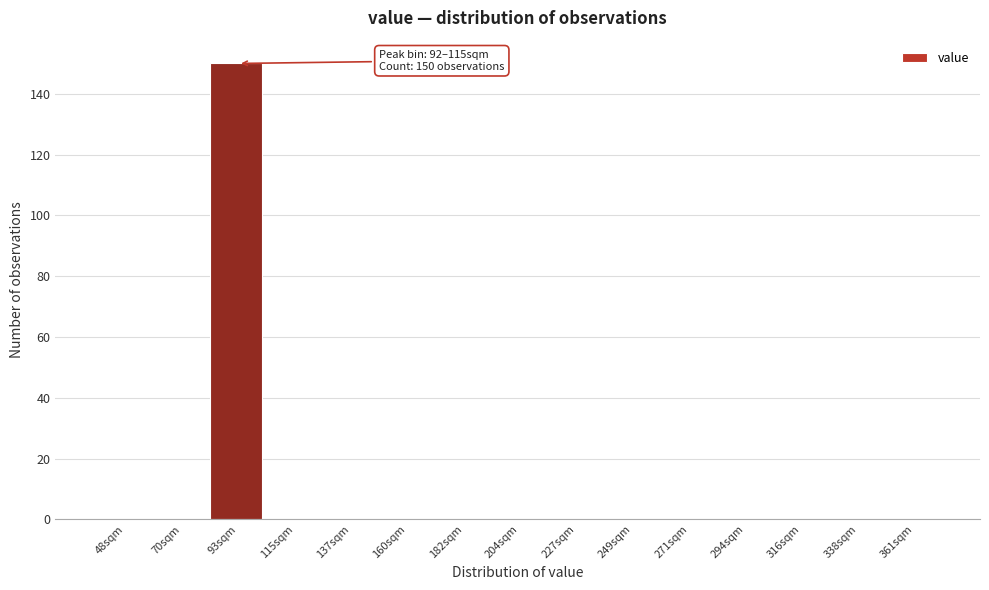

Reading left to right, what are all the values shown in this chart?

48sqm=0	70sqm=0	93sqm=150	115sqm=0	137sqm=0	160sqm=0	182sqm=0	204sqm=0	227sqm=0	249sqm=0	271sqm=0	294sqm=0	316sqm=0	338sqm=0	361sqm=0